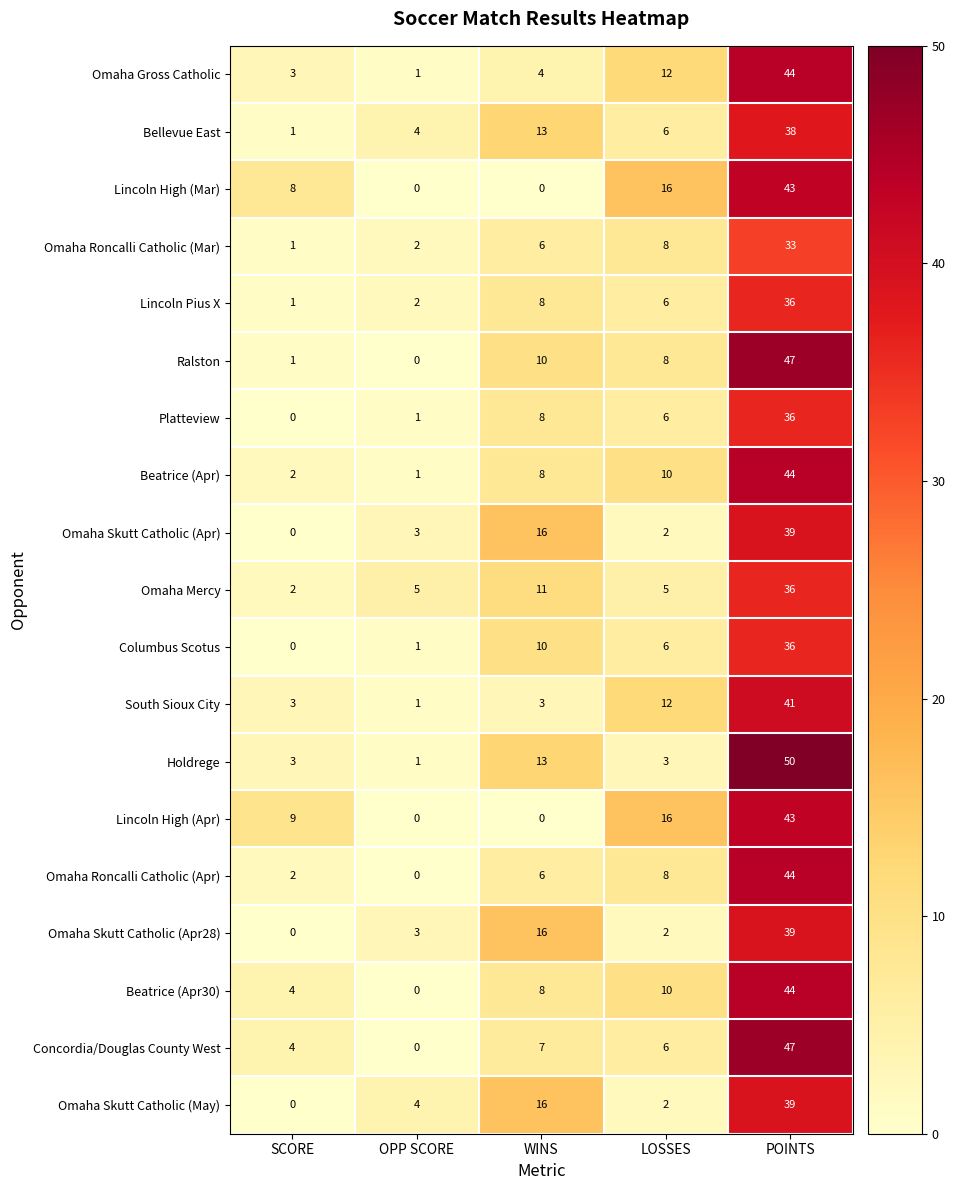

Is it true that Columbus Scotus equals 36 at POINTS?

True